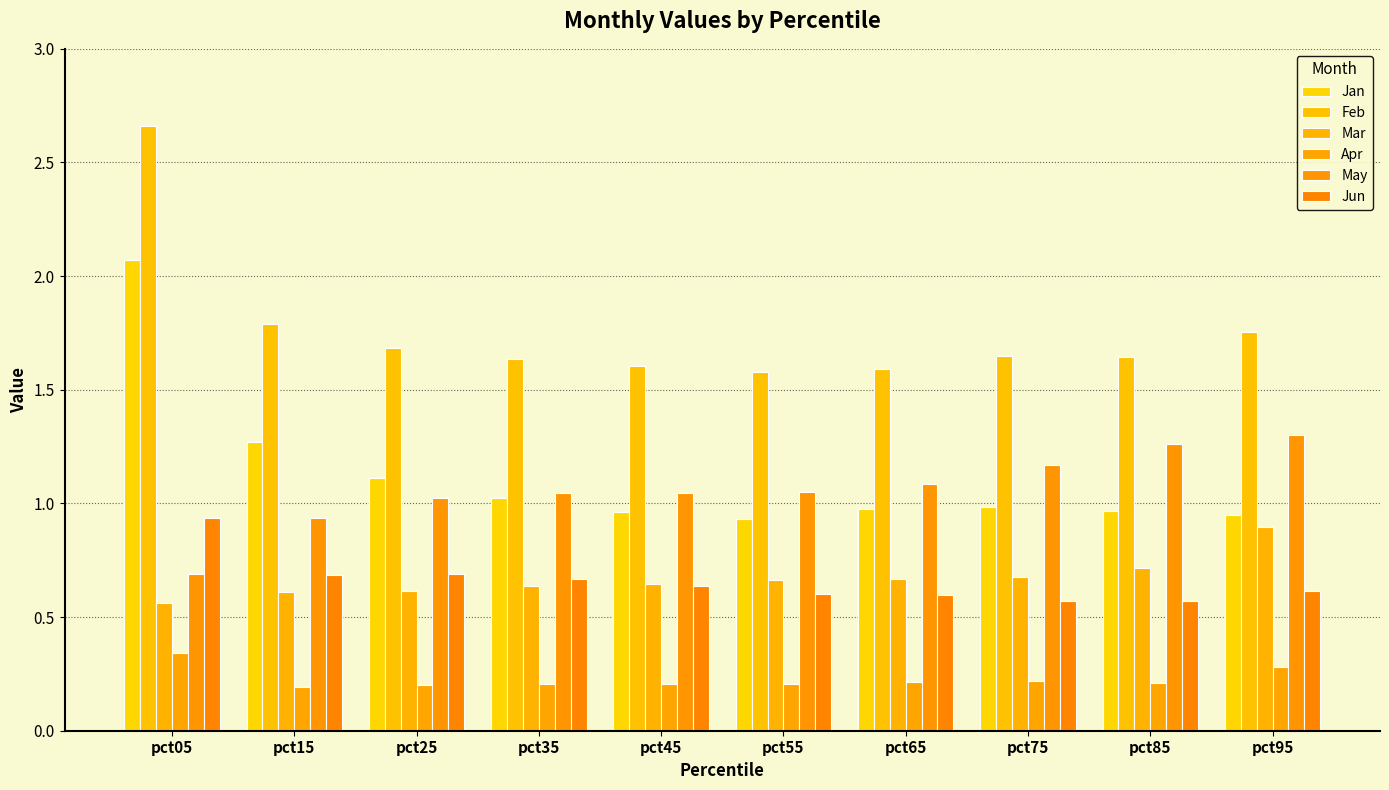

At which label does Feb reach its peak?

pct05